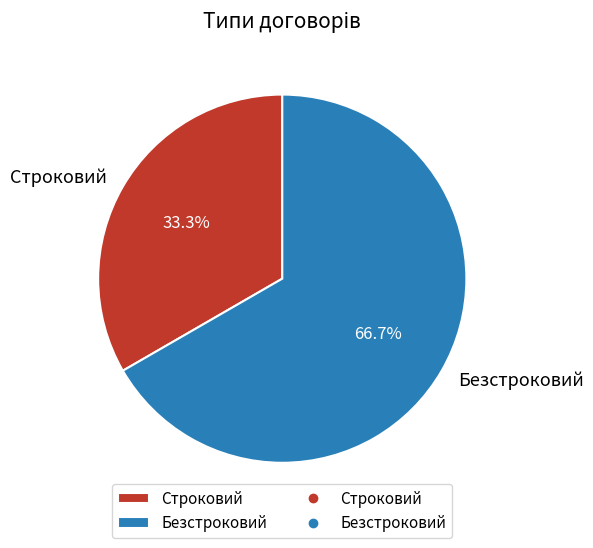

Count the number of slices in the pie.

2